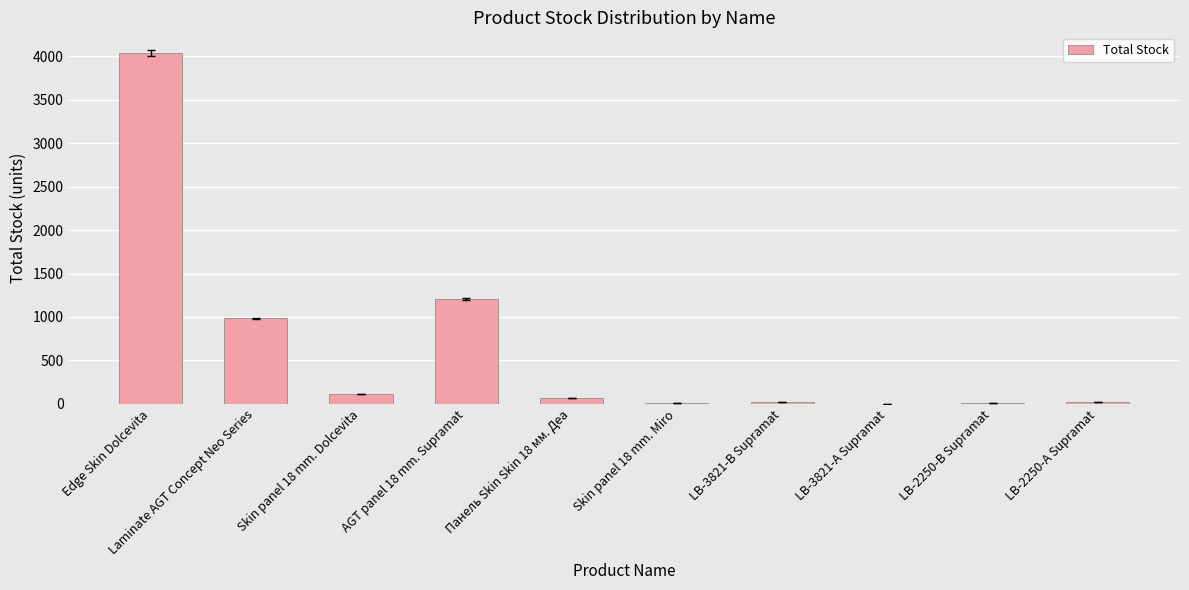

The chart shows a value of 2 at LB-3821-А Supramat. True or false?

True